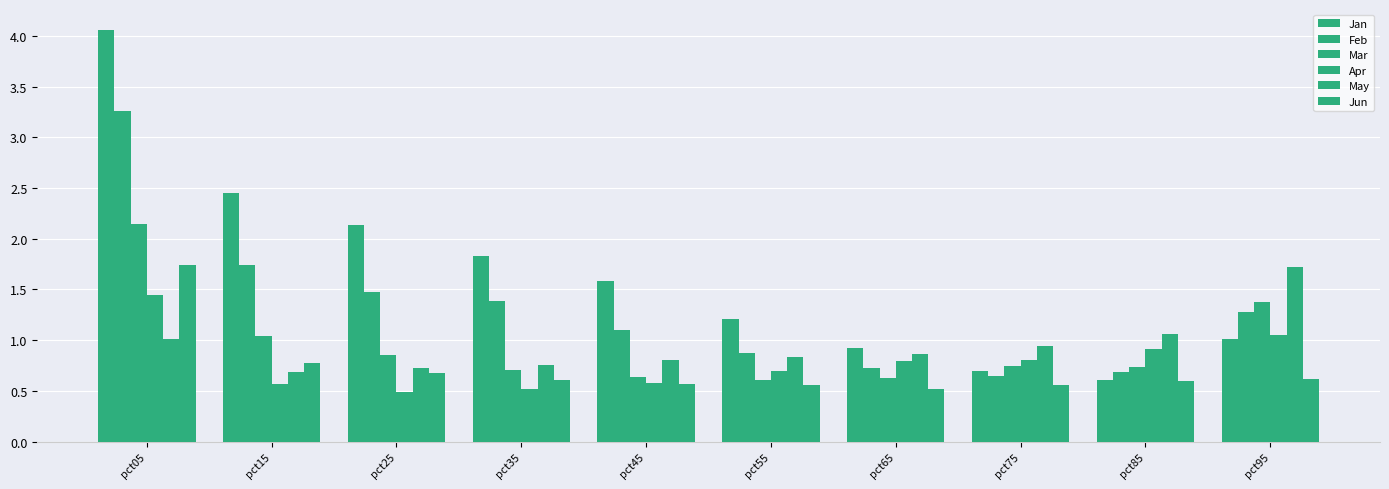

What is the difference between the maximum and second lowest values in the Feb series?

2.6